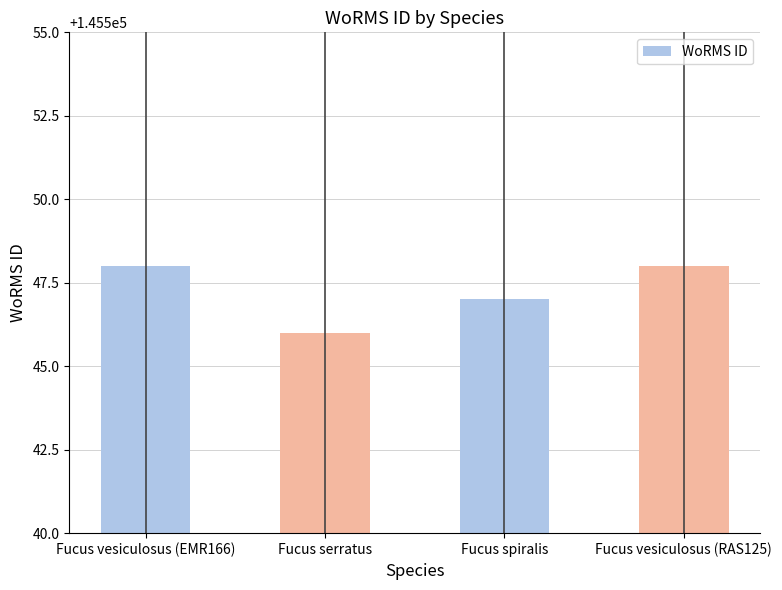

True or false: the data shows 96407 at Fucus spiralis.

False